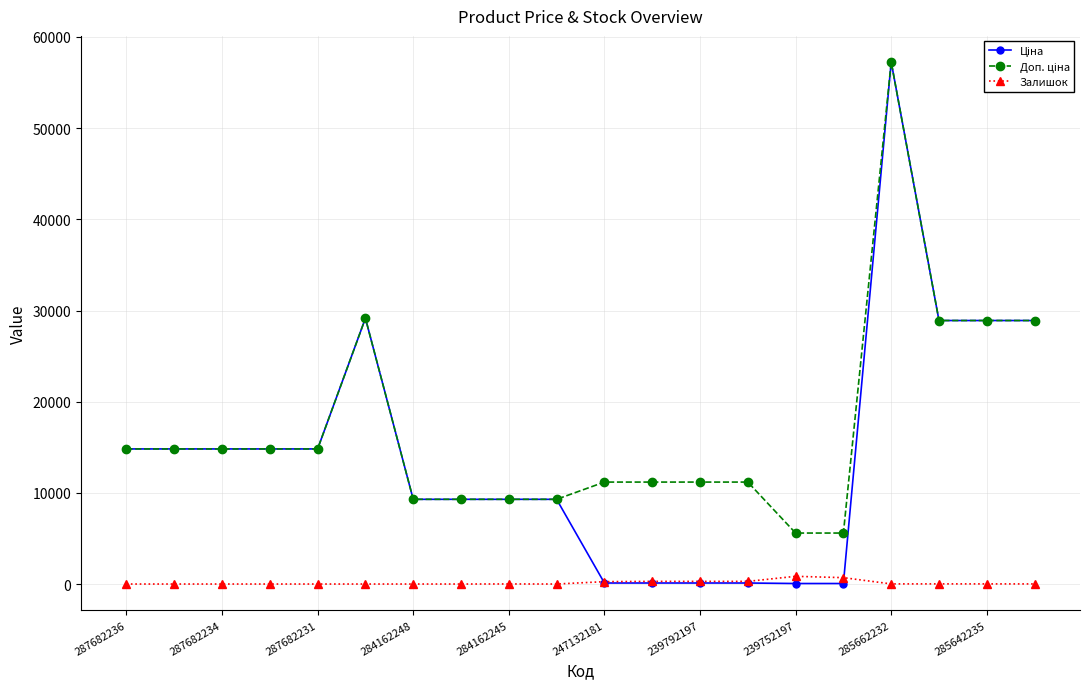

True or false: Залишок has more than 0 points higher than both neighbors.

True